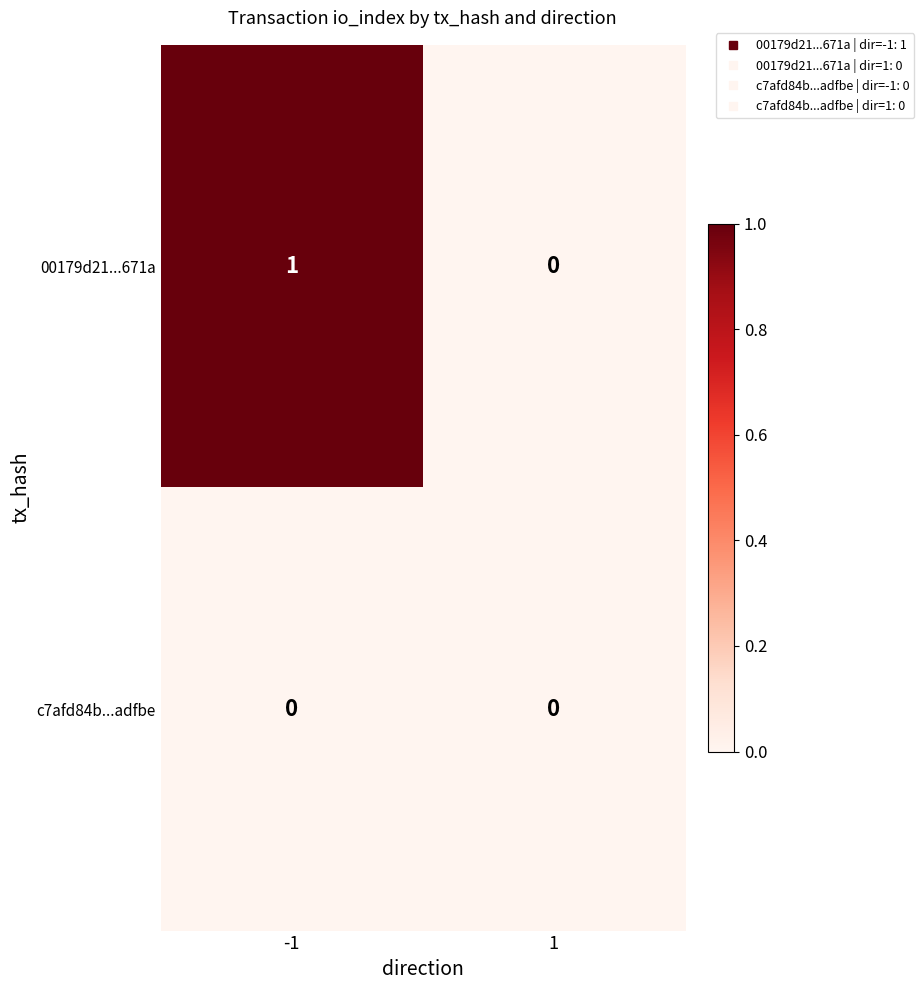

The value of 00179d21...671a at -1 is 1. True or false?

True